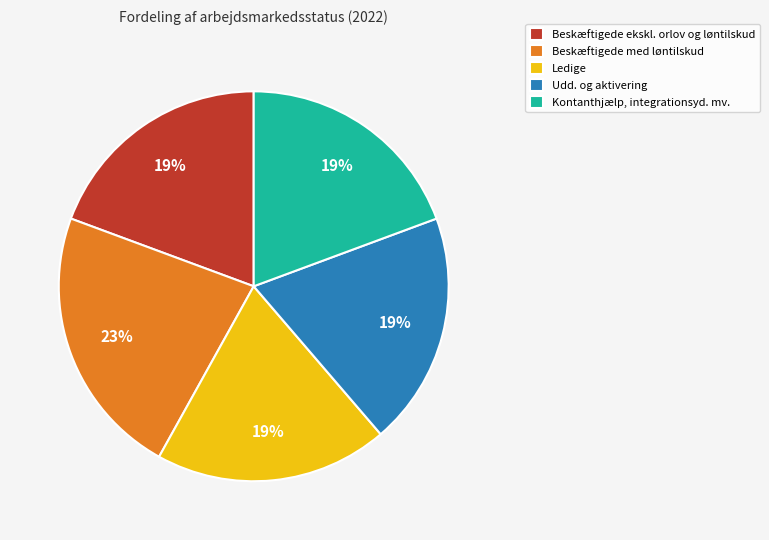

What is the largest slice in the pie chart?

Beskæftigede med løntilskud